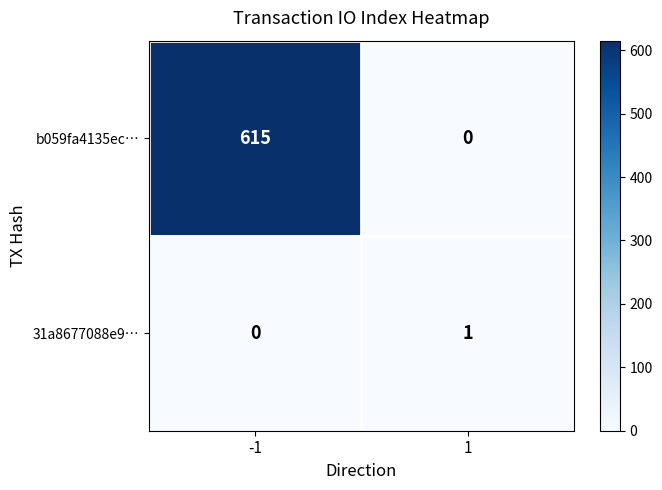

Reading left to right, what are all the values shown in this chart?

b059fa4135ec…: -1=615	1=0
31a8677088e9…: -1=0	1=1